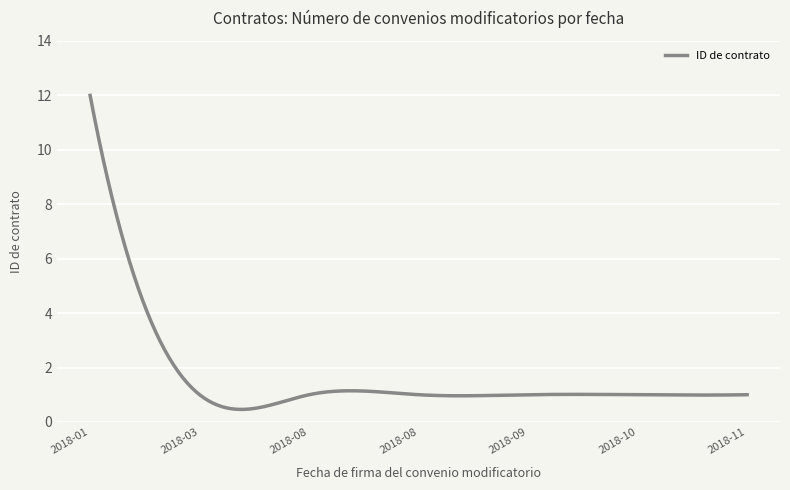

What is the smallest value displayed?

0.5